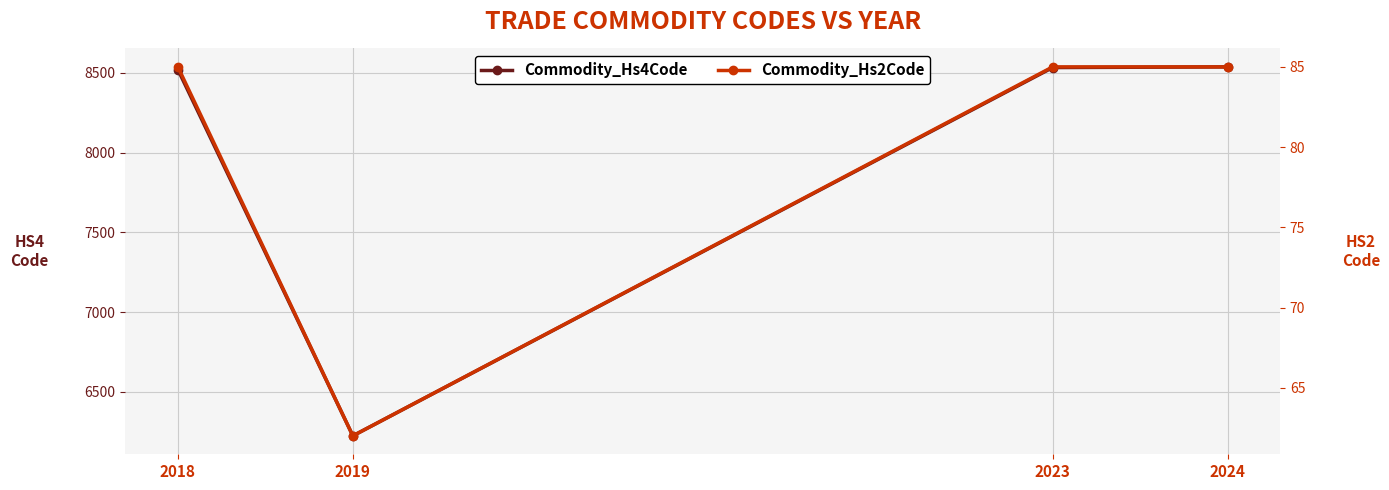

What is the spread (max minus min) of values at 2019?

6161.5